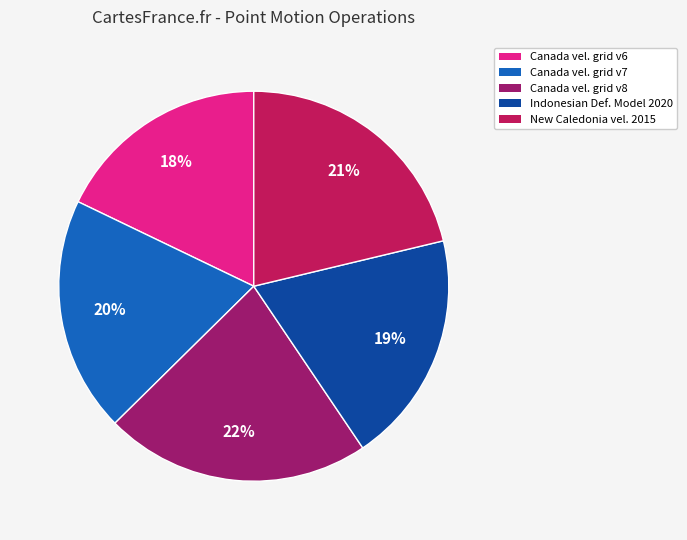

Is there any slice that represents more than half of the pie?

No